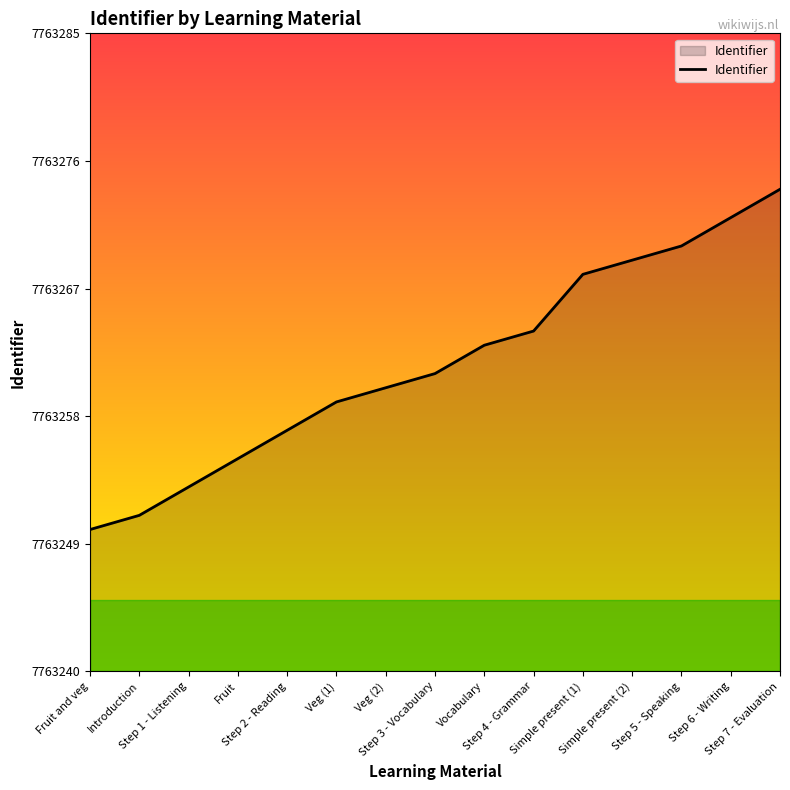

Reading right to left, what are all the values shown in this chart?

Step 7 - Evaluation=7763274	Step 6 - Writing=7763272	Step 5 - Speaking=7763270	Simple present (2)=7763269	Simple present (1)=7763268	Step 4 - Grammar=7763264	Vocabulary=7763263	Step 3 - Vocabulary=7763261	Veg (2)=7763260	Veg (1)=7763259	Step 2 - Reading=7763257	Fruit=7763255	Step 1 - Listening=7763253	Introduction=7763251	Fruit and veg=7763250